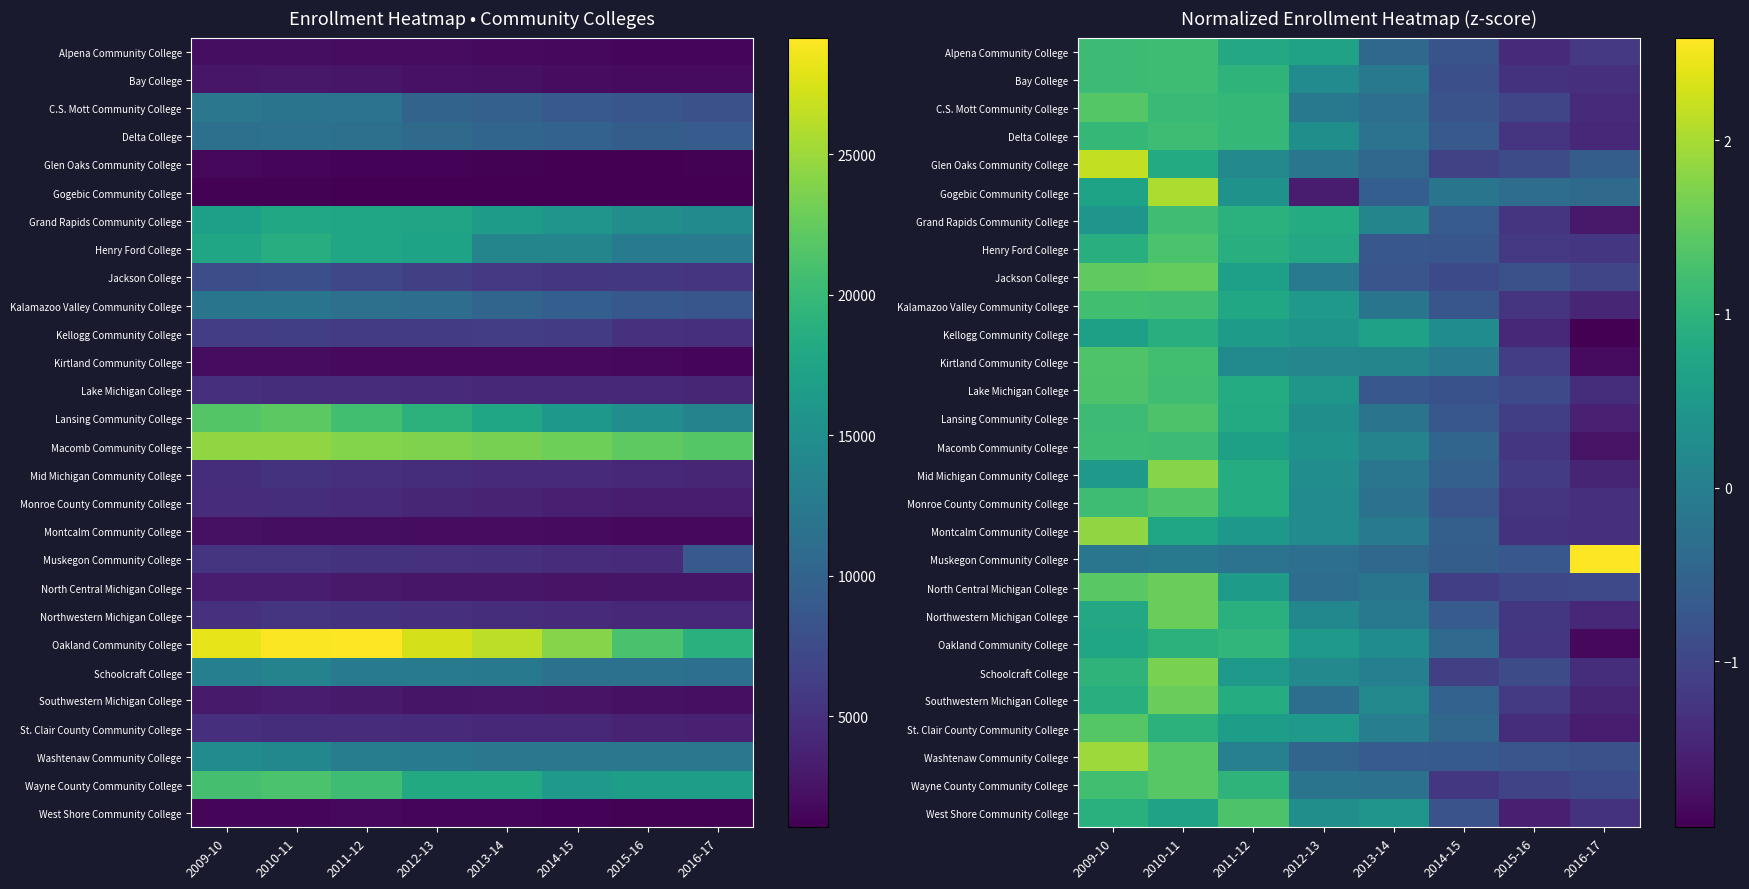

How many values in the Delta College series are below 0?

4